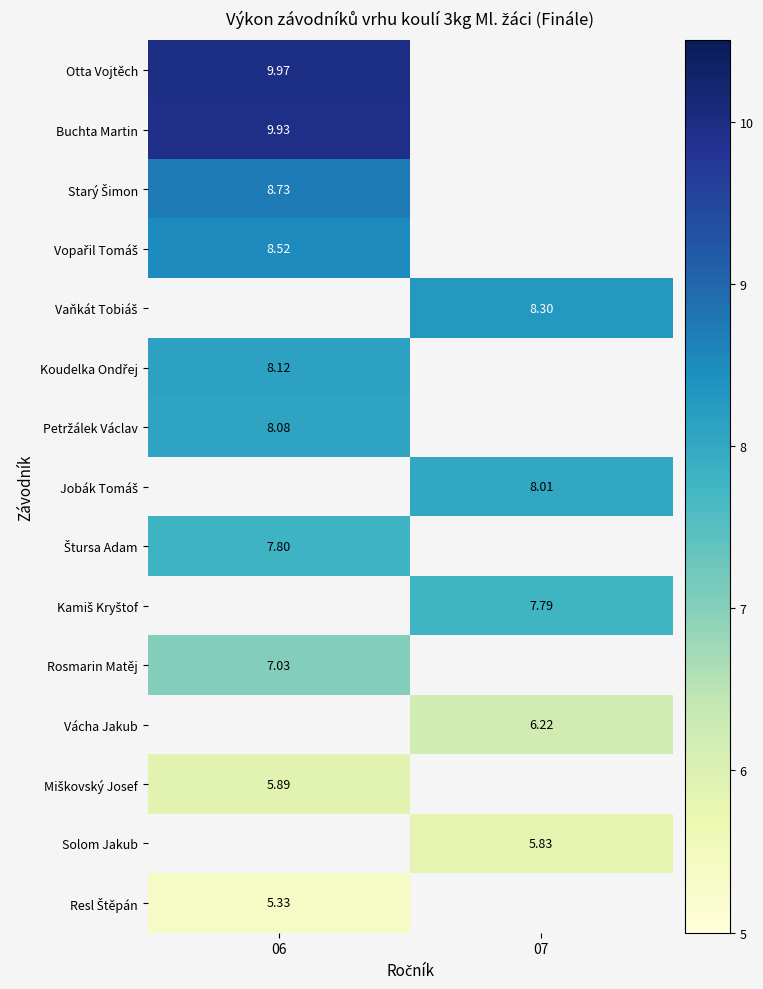

List the series in order of their peak value, highest first.

Otta Vojtěch, Buchta Martin, Starý Šimon, Vopařil Tomáš, Vaňkát Tobiáš, Koudelka Ondřej, Petržálek Václav, Jobák Tomáš, Štursa Adam, Kamiš Kryštof, Rosmarin Matěj, Vácha Jakub, Miškovský Josef, Solom Jakub, Resl Štěpán